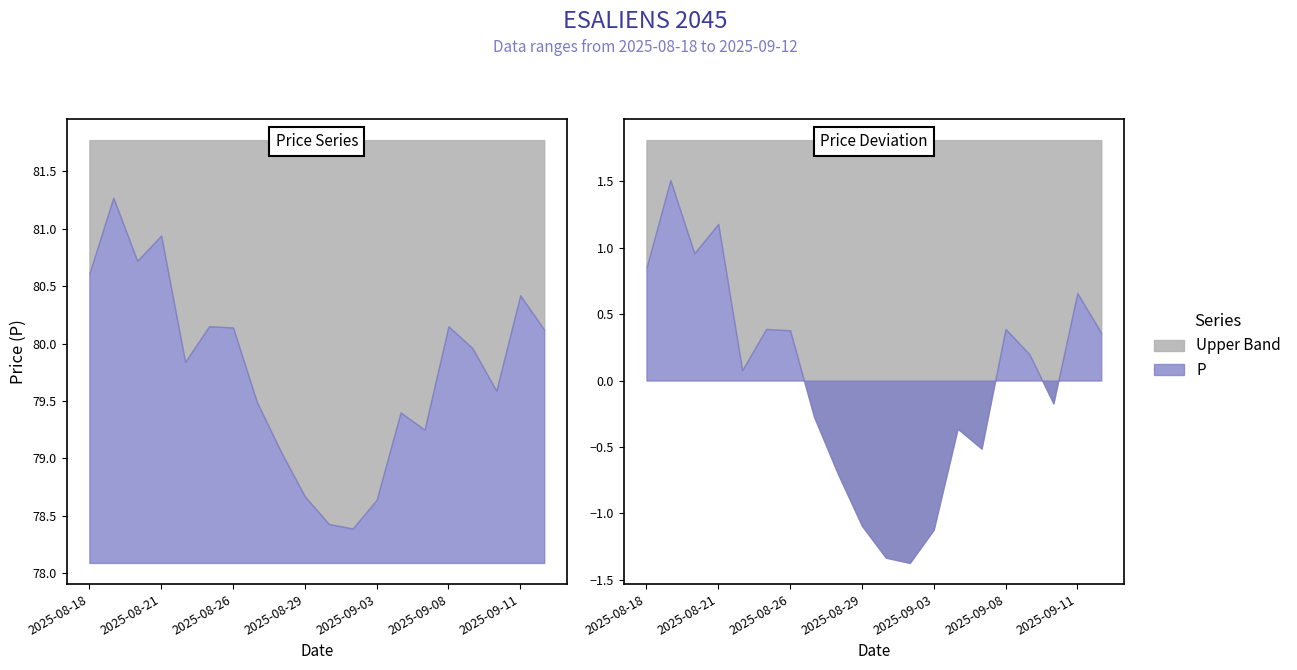

How many interior local valleys (lower than both neighbors) does the data have?

5